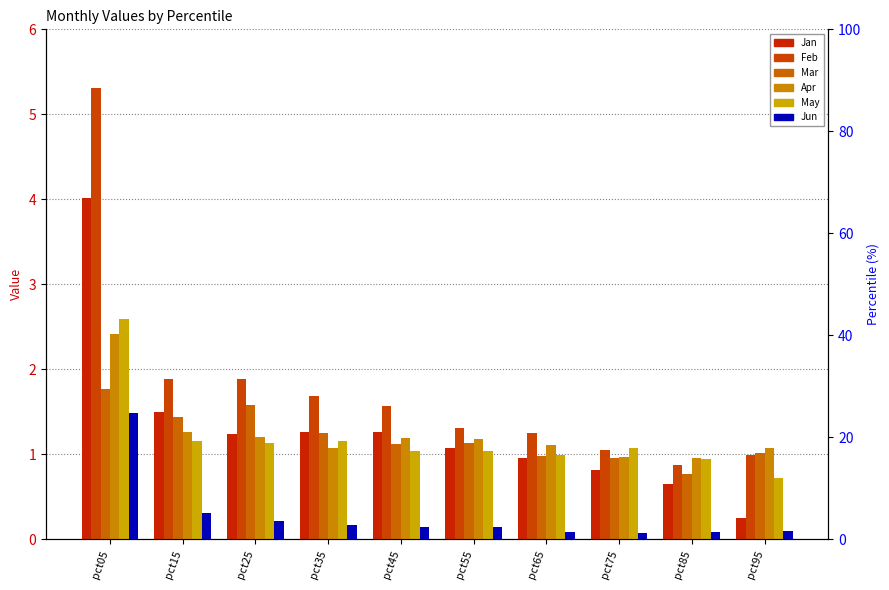

What is the minimum value shown in the chart?

0.1